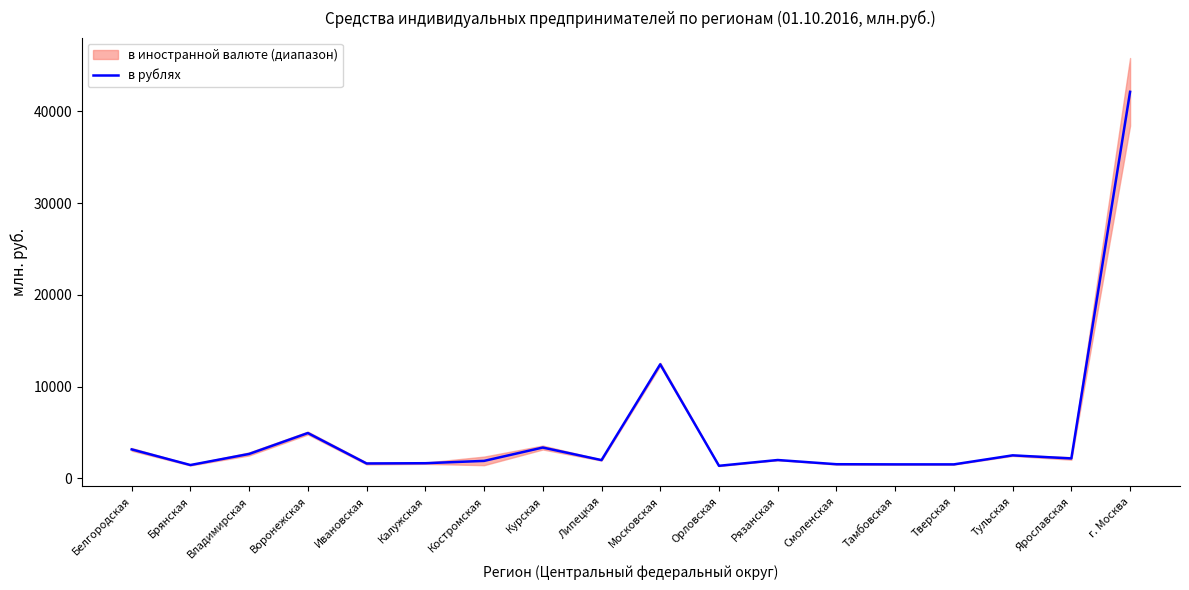

At which label is the value closest to 21747?

Московская